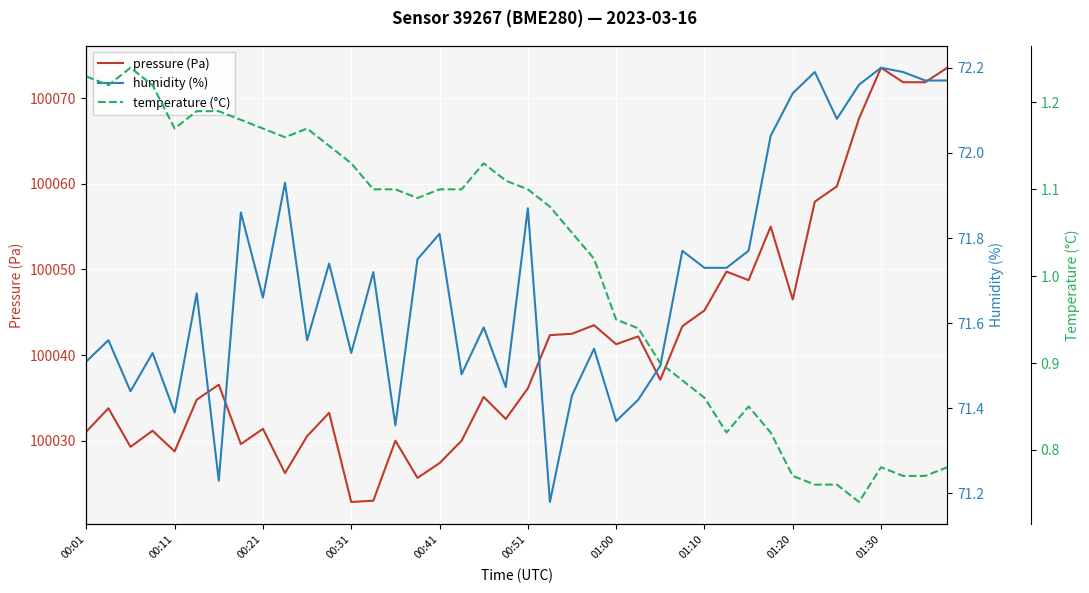

The value of pressure (Pa) at 22 is 62736.9. True or false?

False